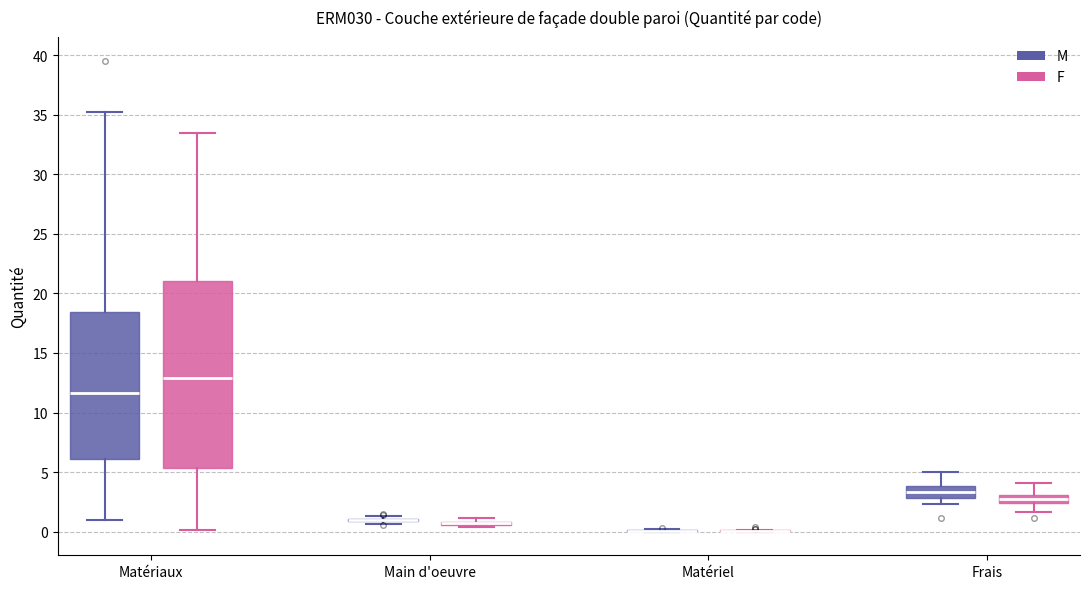

Which box is the tallest, from its lower edge to its upper edge?

Matériaux (F)